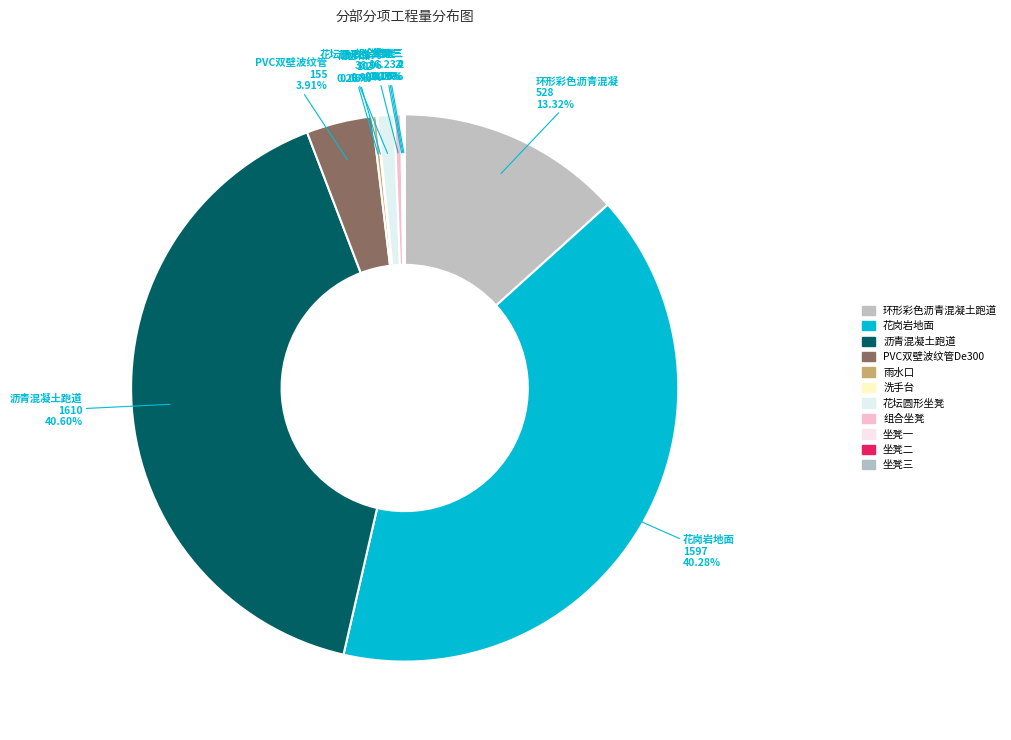

Which slice is the largest?

沥青混凝土跑道